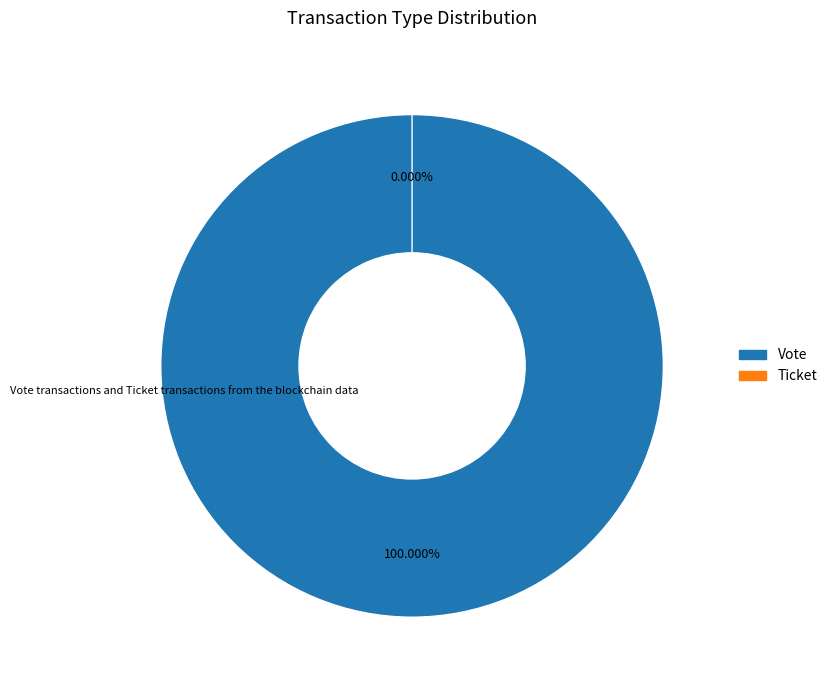

How many slices are in this pie chart?

2